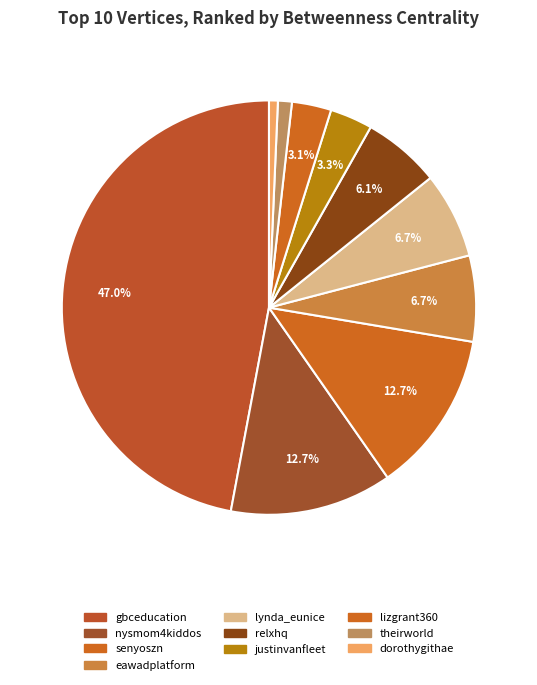

Rank the categories by value from lowest to highest.

dorothygithae, theirworld, lizgrant360, justinvanfleet, relxhq, eawadplatform, lynda_eunice, nysmom4kiddos, senyoszn, gbceducation